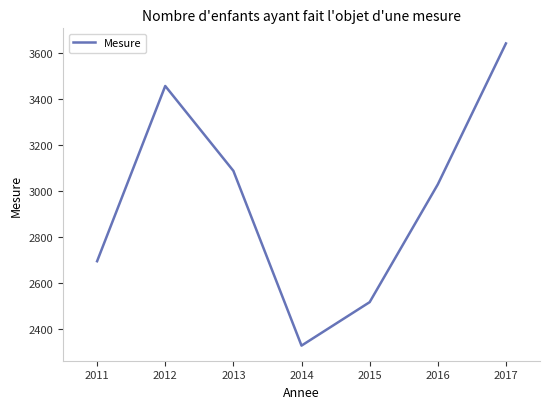

Where is the data nearest to the value 2985?

2016